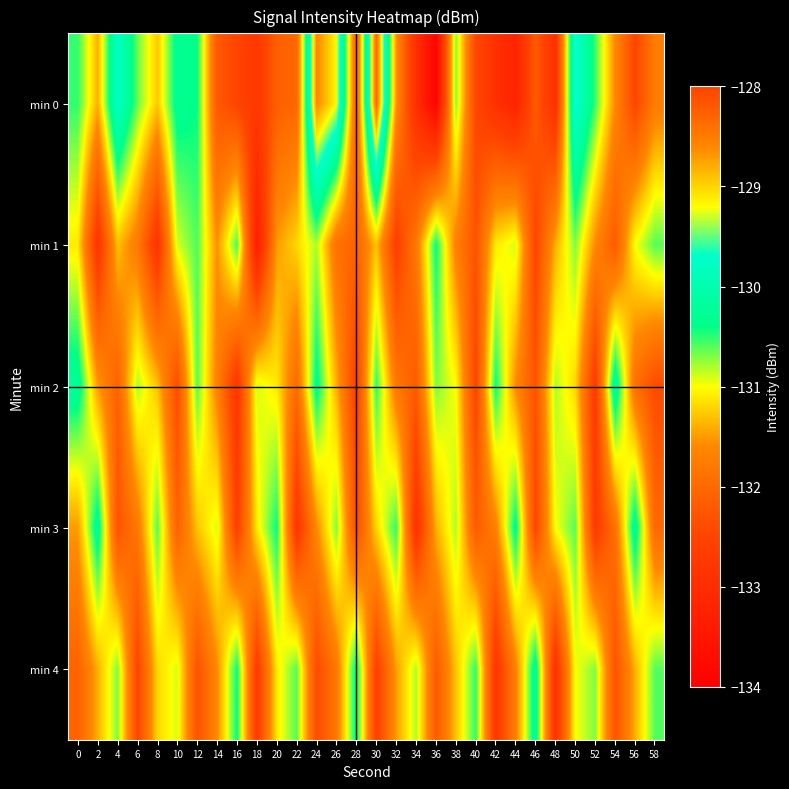

How many categories are shown in the chart?

30